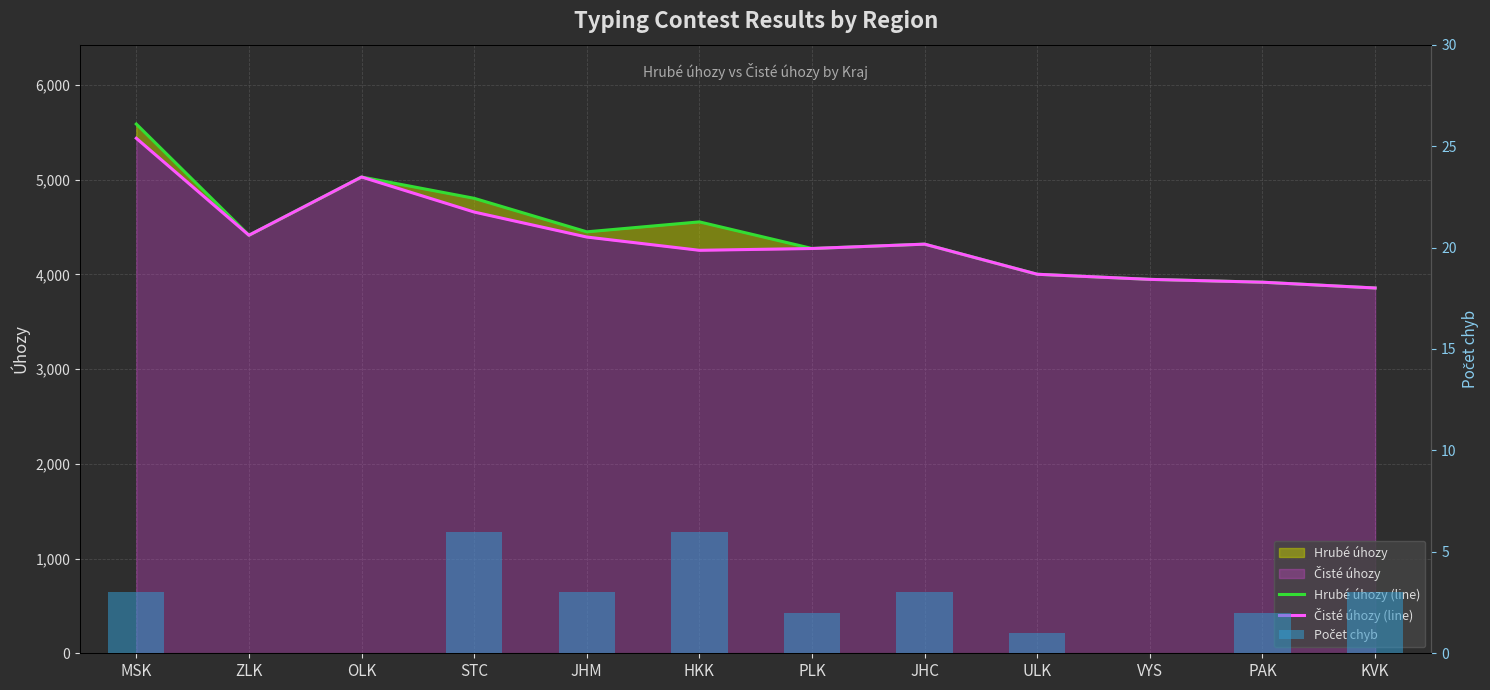

What is the total value across all series at KVK?

7717